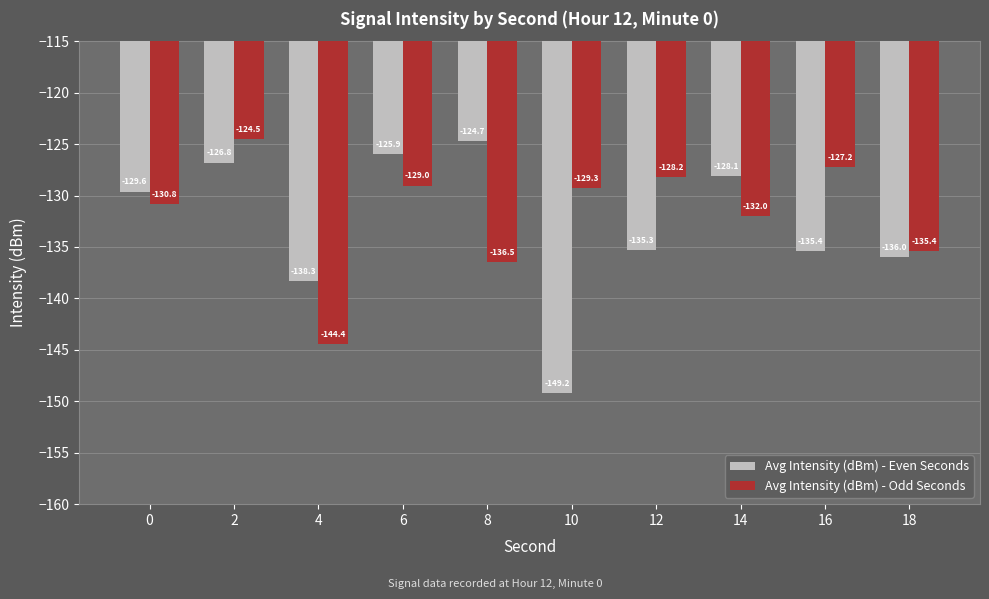

How many bars are there in each group?

2